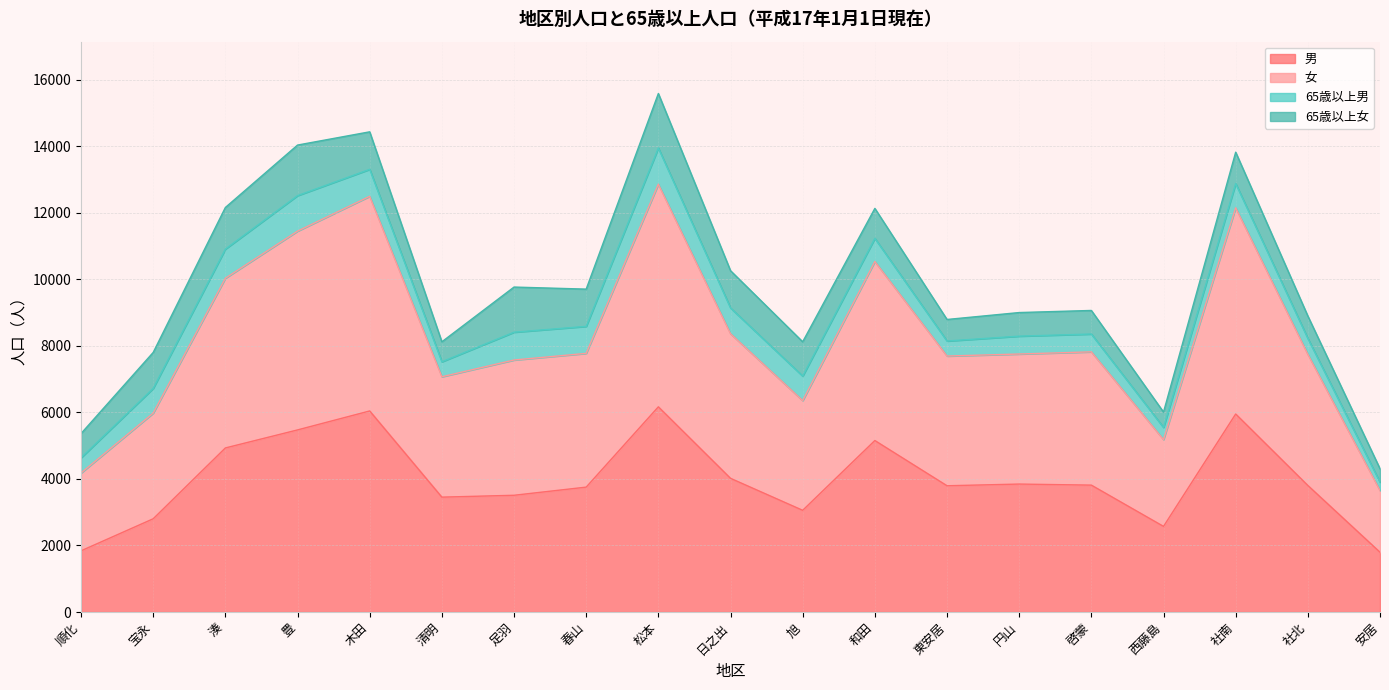

True or false: 男 and 女 intersect in this chart.

False